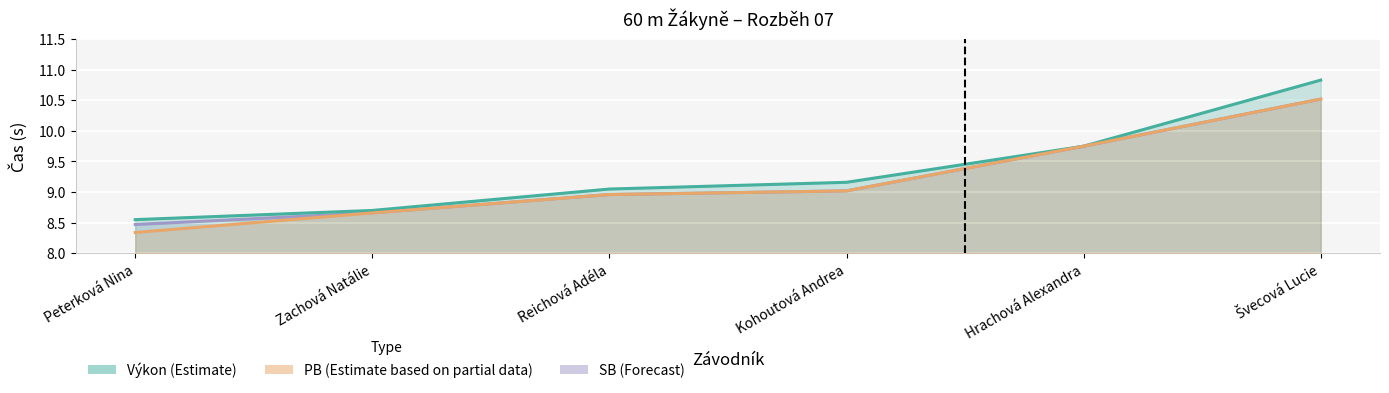

True or false: PB and Výkon intersect in this chart.

False